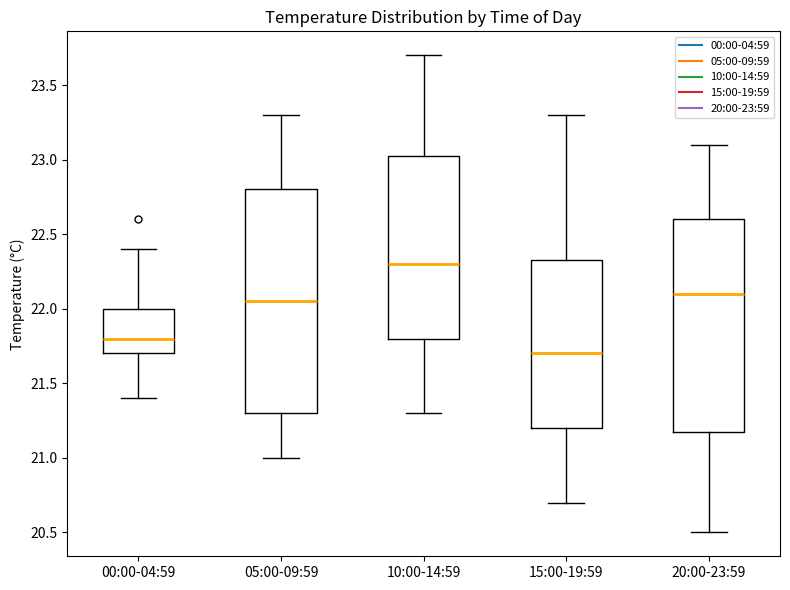

Which box has the highest median line?

10:00-14:59